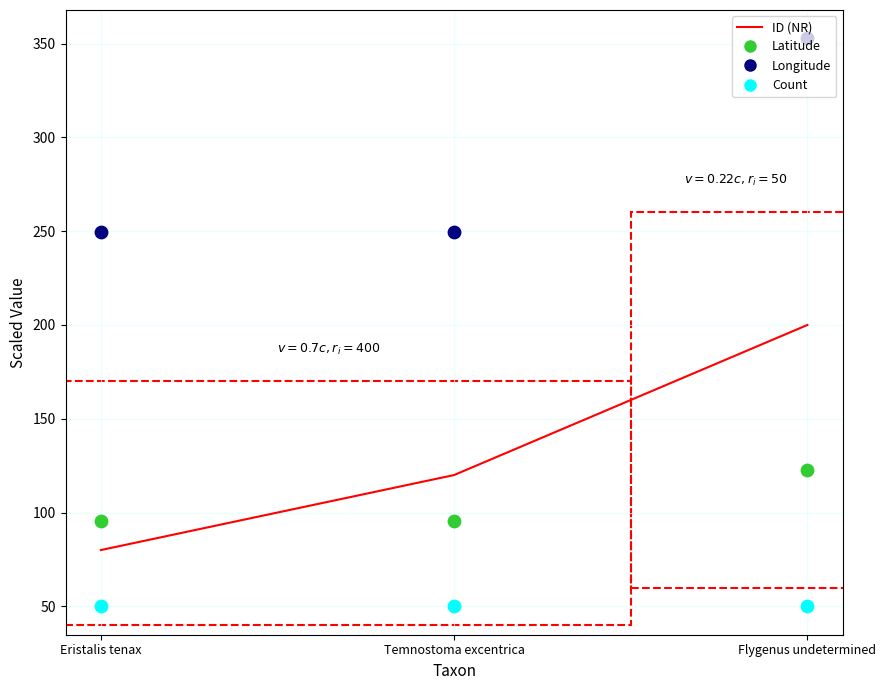

Which series has the widest spread of Y values?

ID (NR)